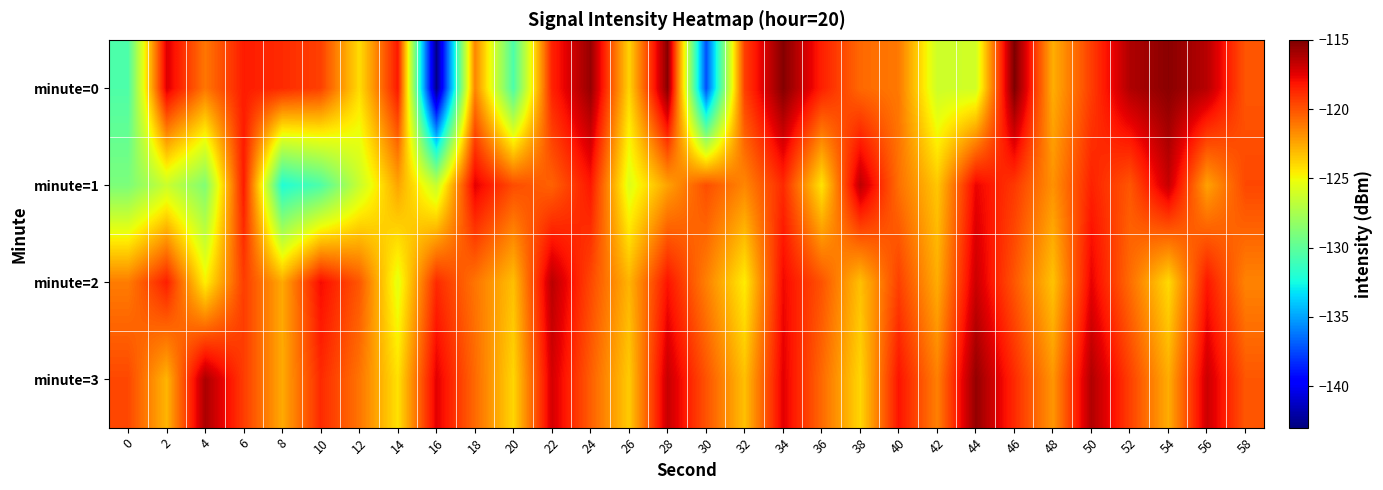

Which series changed the most between 18 and 34?

minute=0